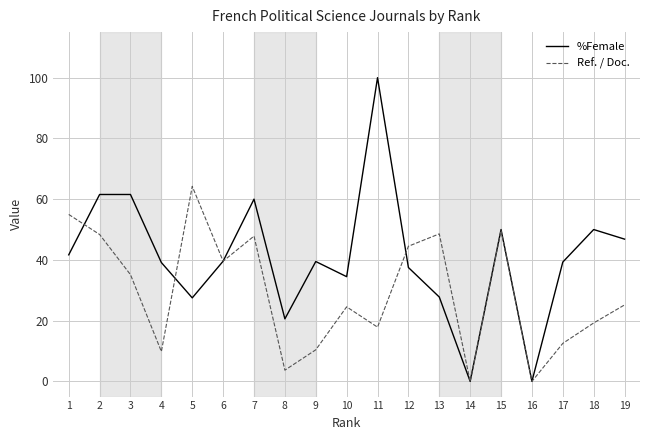

At 7, list the series in order from largest to smallest.

%Female, Ref. / Doc.